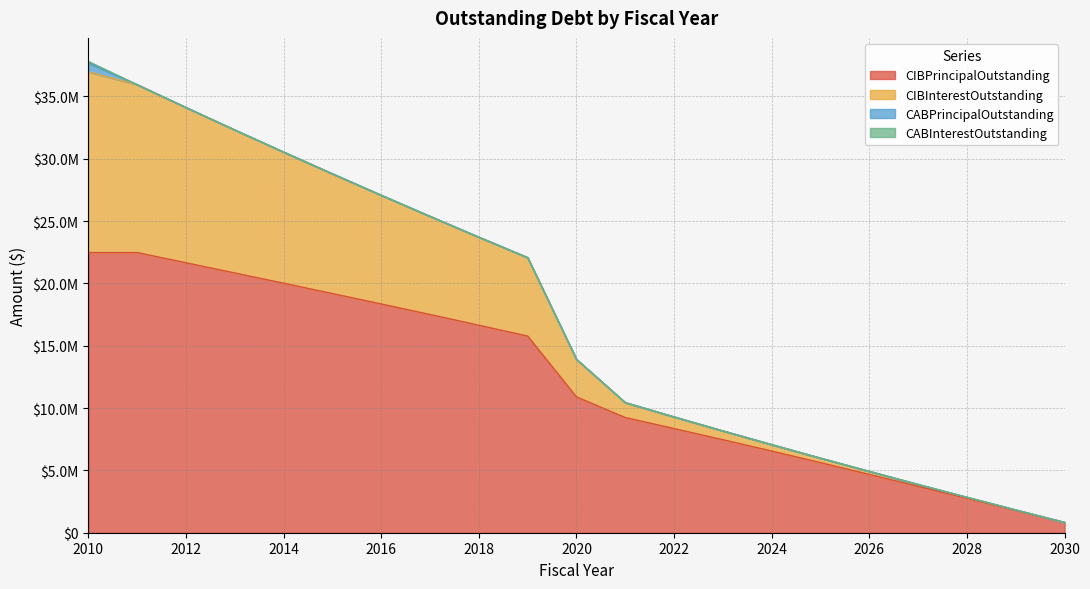

Does the chart have visible grid lines?

Yes